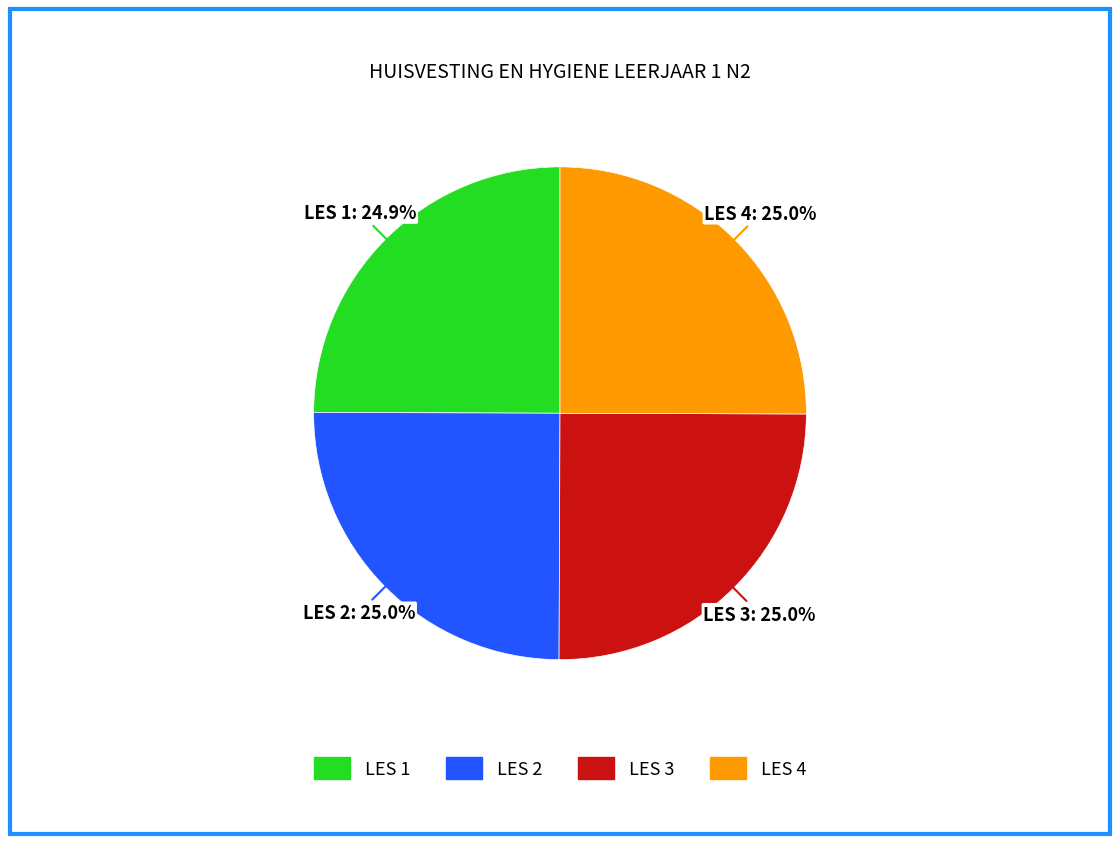

Do LES 3 and LES 2 together represent more than half of the pie?

Yes